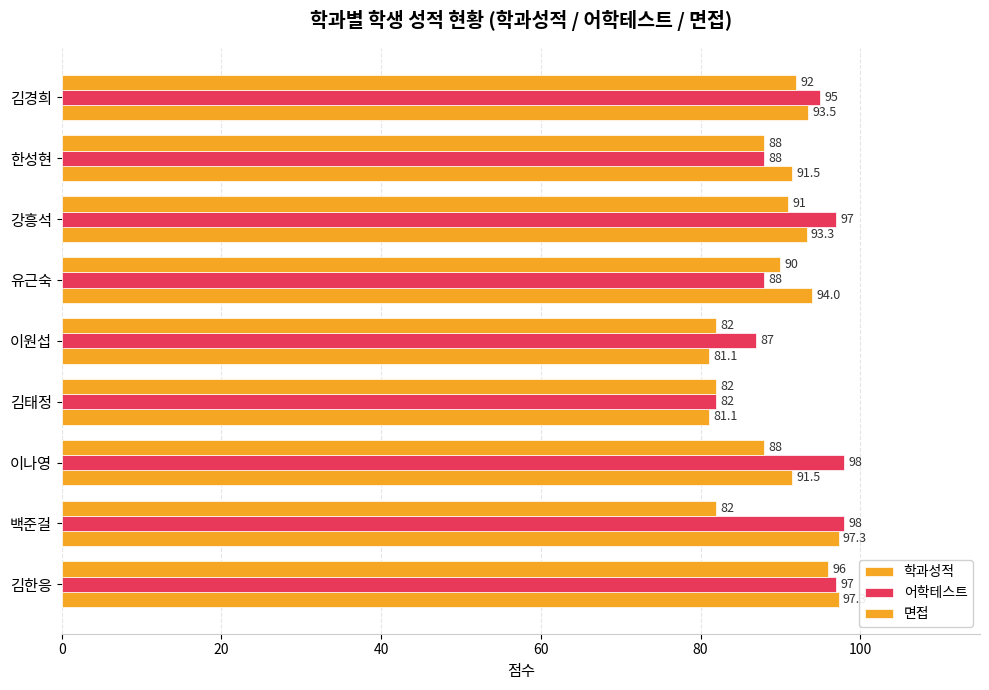

How many series are shown in this chart?

3